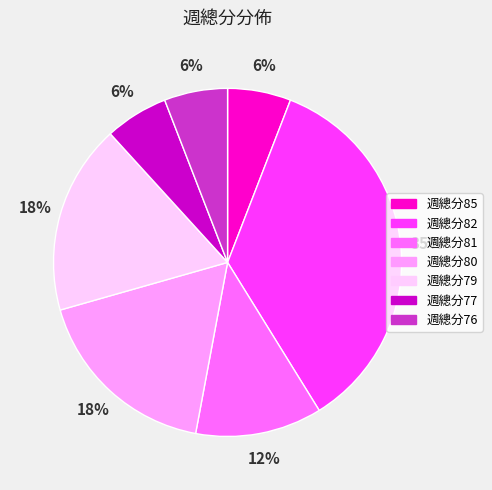

How many slices are in this pie chart?

7